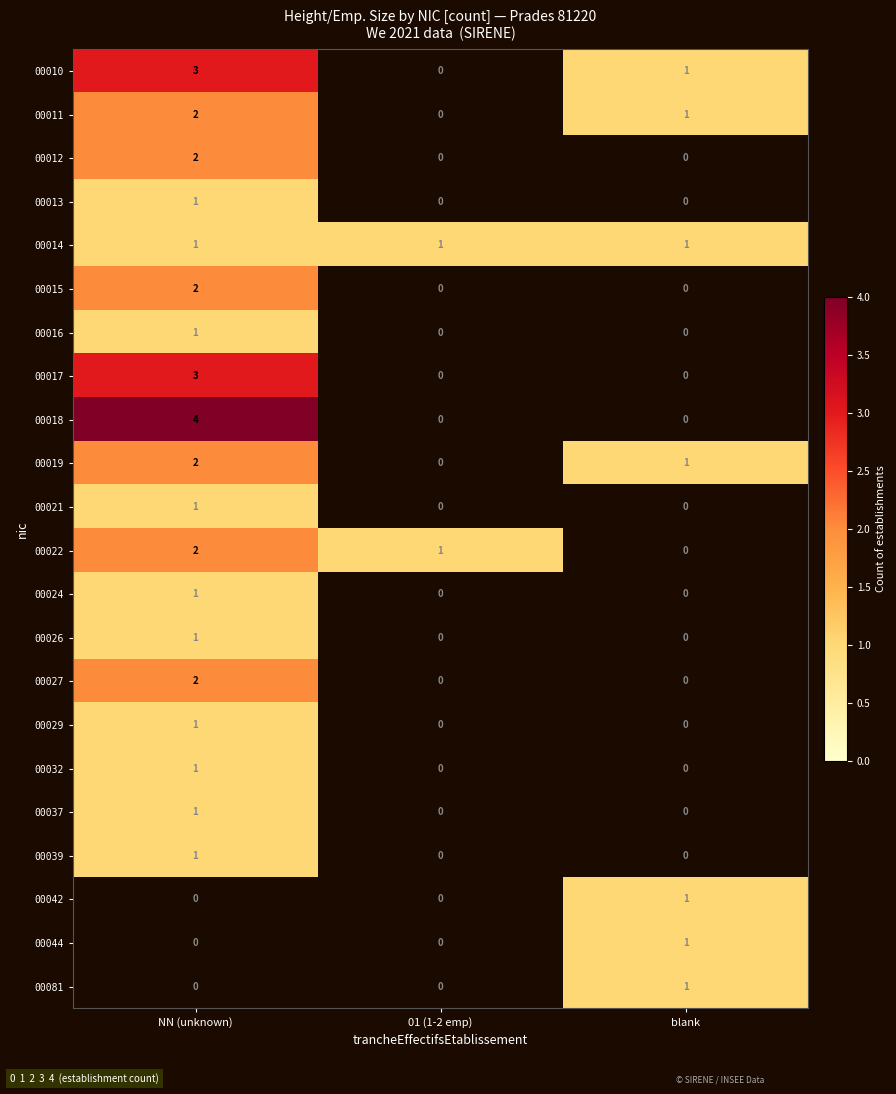

Is it true that 00039 equals 2 at NN (unknown)?

False